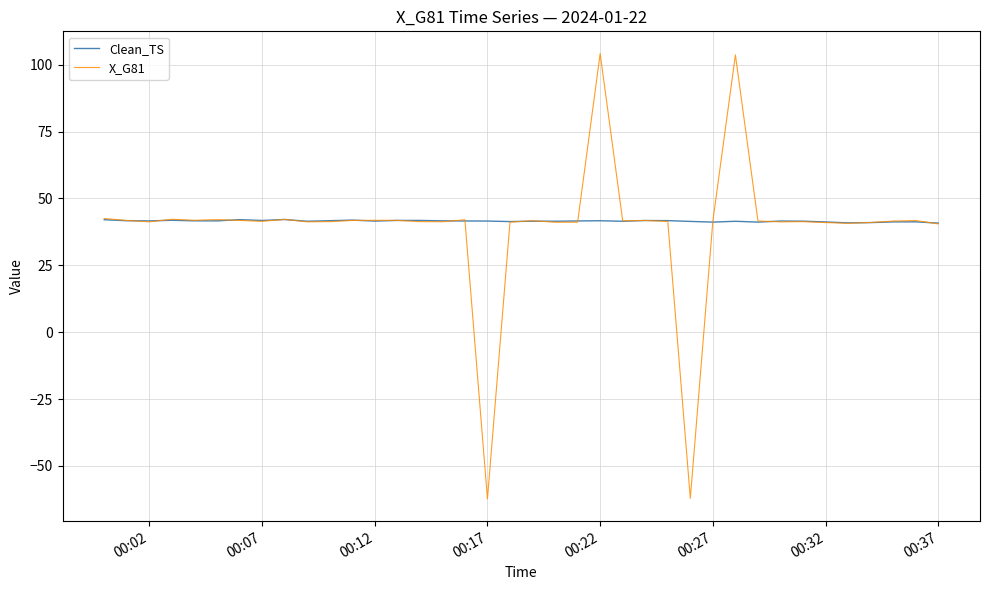

True or false: X_G81 and Clean_TS cross at least once.

True